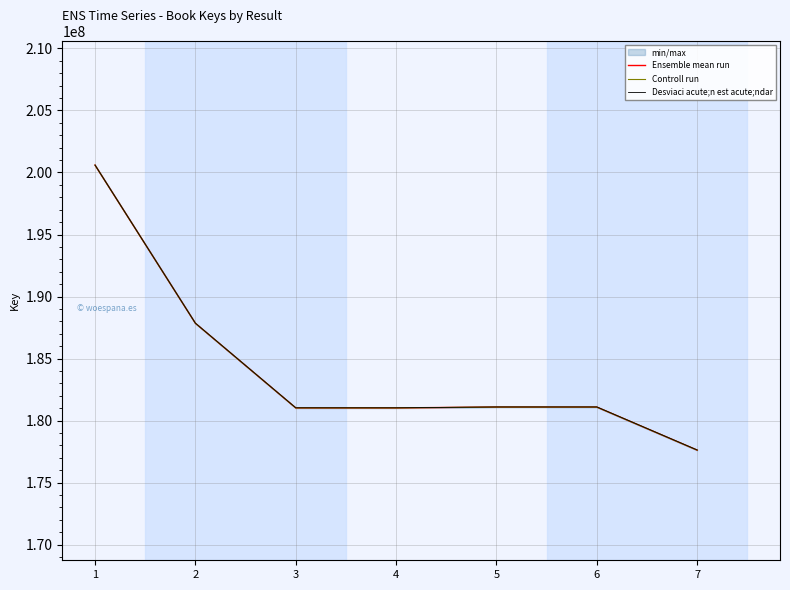

What is the difference between the second highest and second lowest values in the Desviaci acute;n est acute;ndar series?

6823508.2